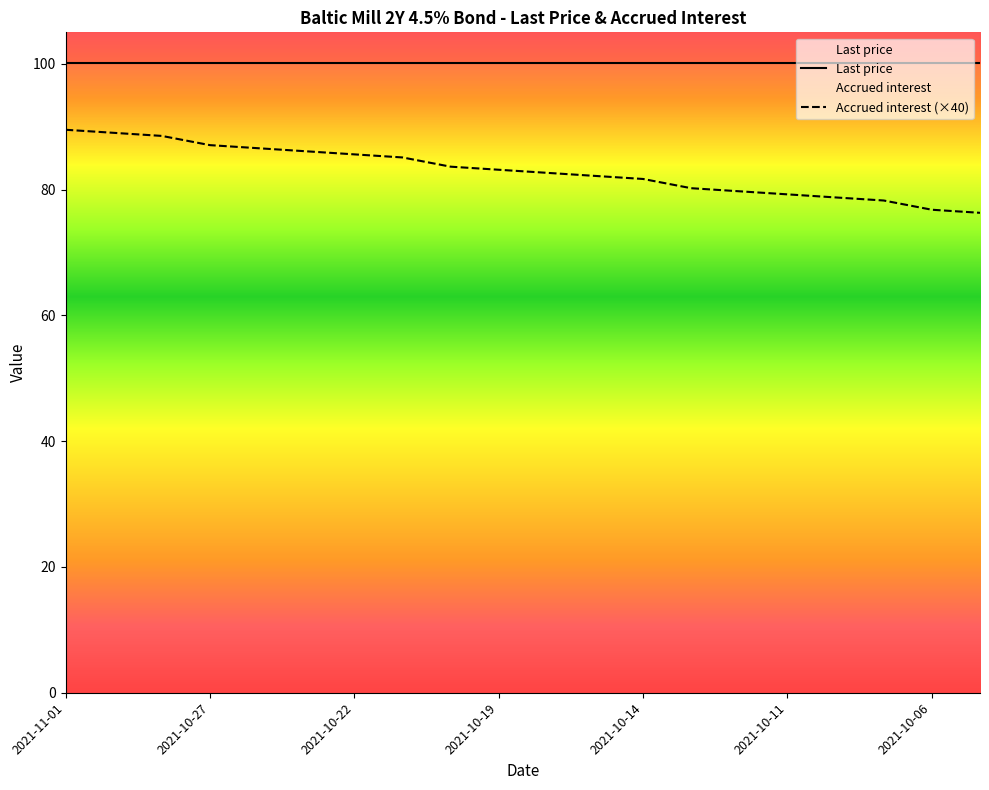

What position from the right is 2021-10-21?

13